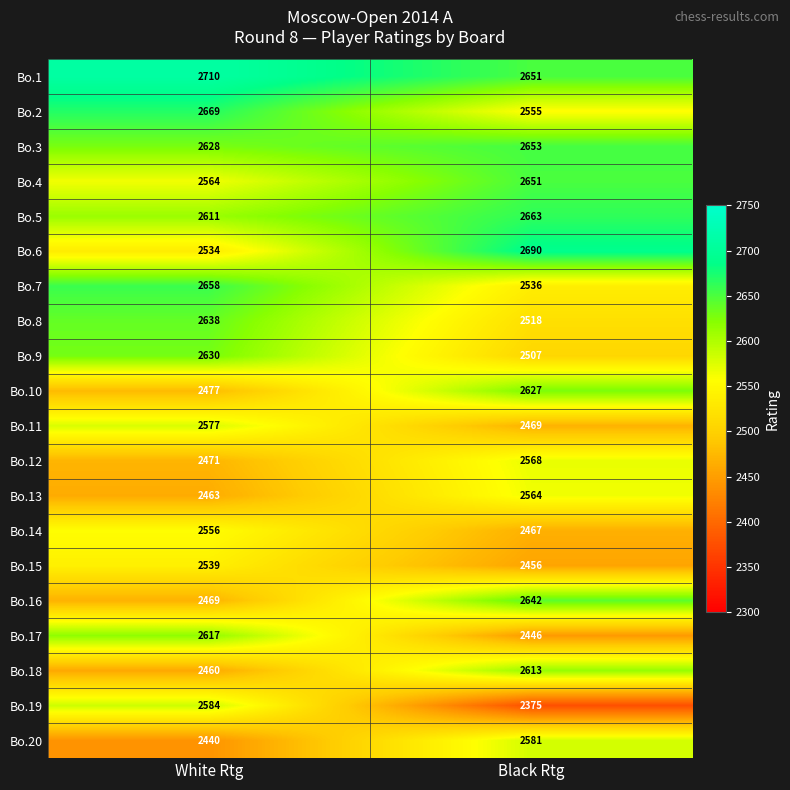

What is the difference between the highest and lowest values at Black Rtg?

315